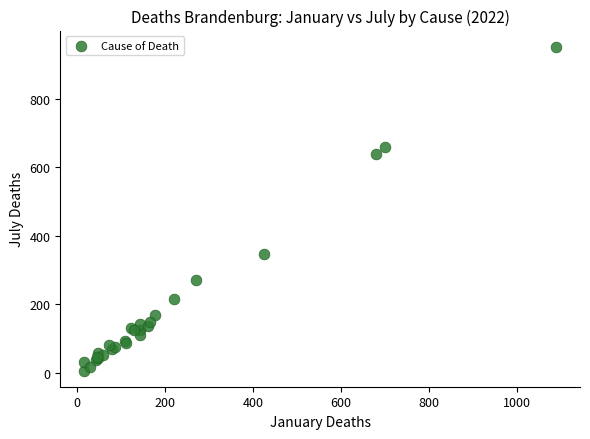

What Y value in the scatter plot is closest to 479?

348